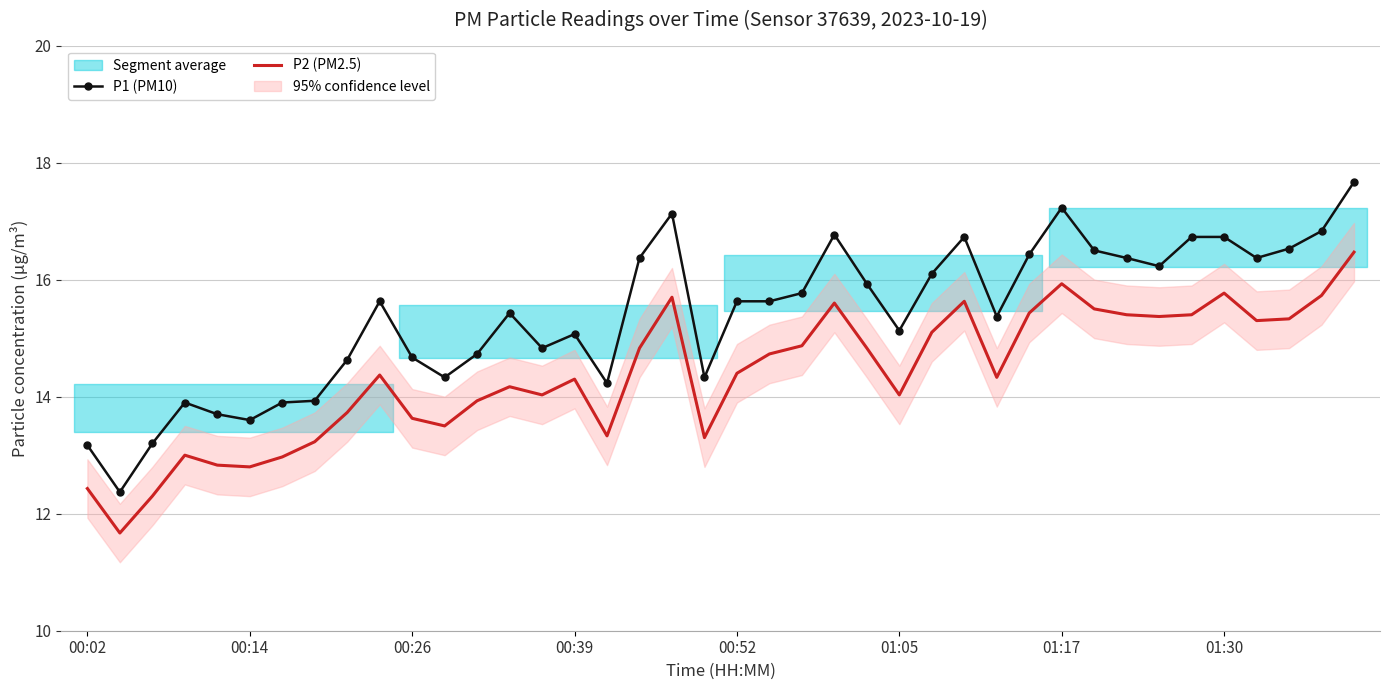

What is the average value of the P1 (PM10) series?

15.4